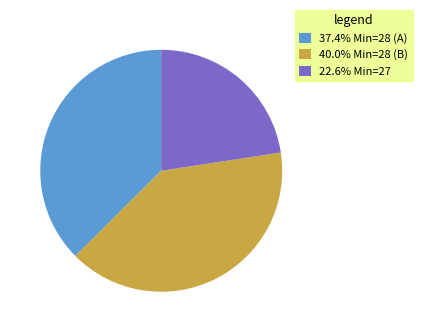

Is the sum of 37.4% Min=28 (A) and 22.6% Min=27 greater than half?

Yes